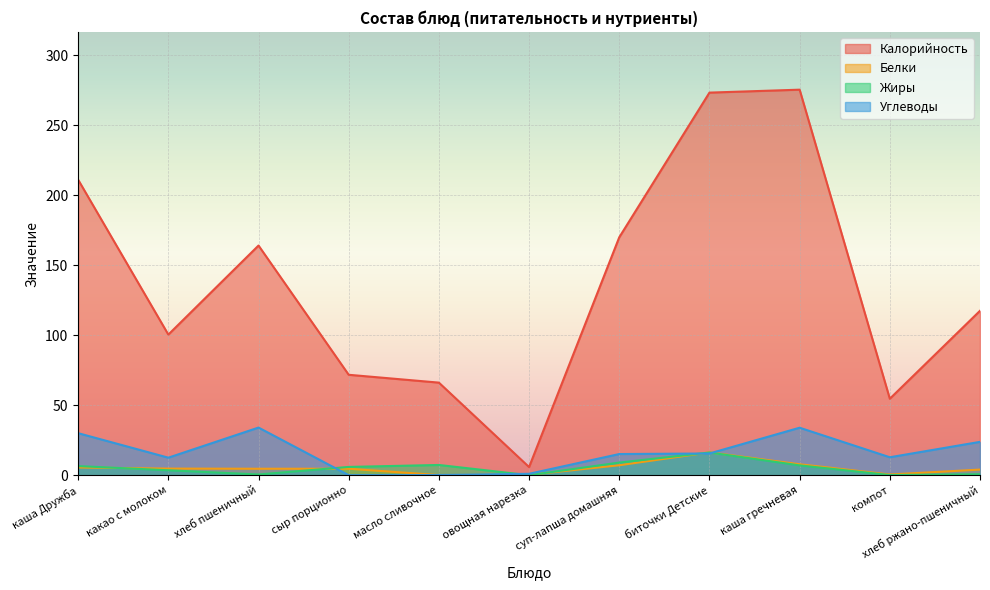

At хлеб ржано-пшеничный, list the series in order from largest to smallest.

Калорийность, Углеводы, Белки, Жиры